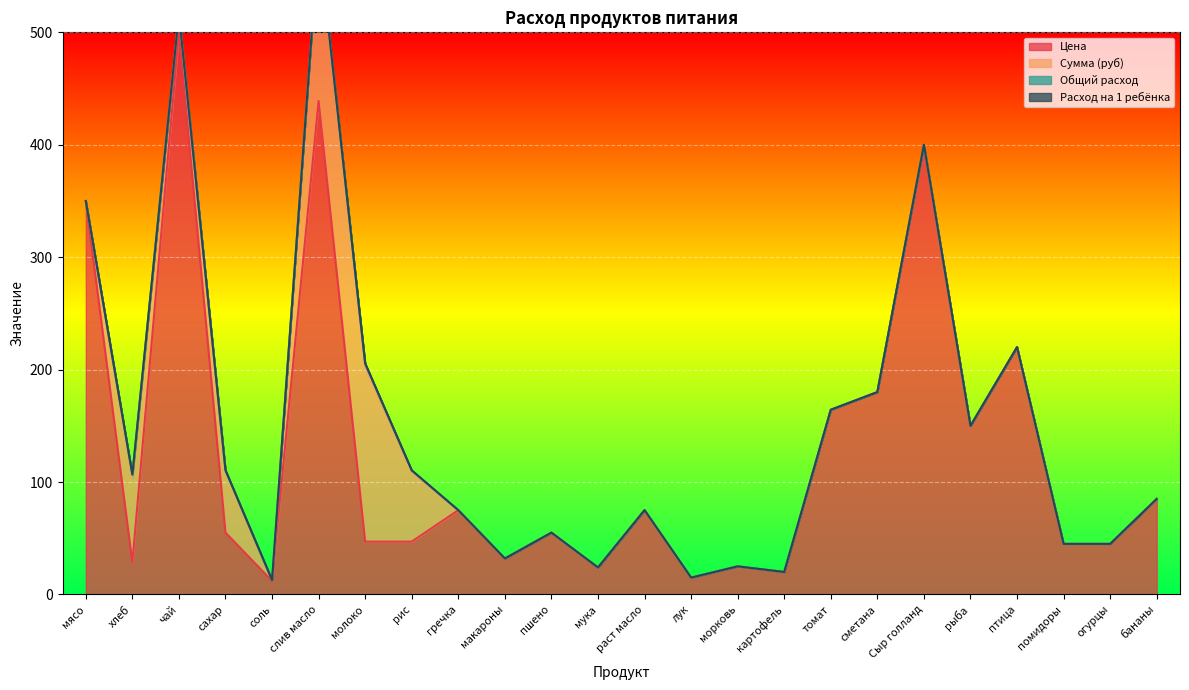

Reading left to right, extract all data points from this chart.

Цена: мясо=350.0	хлеб=28.6	чай=500.0	сахар=55.0	соль=12.0	слив масло=438.9	молоко=47.0	рис=47.0	гречка=75.0	макароны=32.0	пшено=55.0	мука=24.0	раст масло=75.0	лук=15.0	морковь=25.0	картофель=20.0	томат=164.3	сметана=180.0	Сыр голланд=400.0	рыба=150.0	птица=220.0	помидоры=45.0	огурцы=45.0	бананы=85.0
Сумма (руб): мясо=0.0	хлеб=75.4	чай=16.5	сахар=54.5	соль=0.8	слив масло=144.8	молоко=155.1	рис=62.0	гречка=0.0	макароны=0.0	пшено=0.0	мука=0.0	раст масло=0.0	лук=0.0	морковь=0.0	картофель=0.0	томат=0.0	сметана=0.0	Сыр голланд=0.0	рыба=0.0	птица=0.0	помидоры=0.0	огурцы=0.0	бананы=0.0
Общий расход: мясо=0.0	хлеб=2.6	чай=0.0	сахар=1.0	соль=0.1	слив масло=0.3	молоко=3.3	рис=1.3	гречка=0.0	макароны=0.0	пшено=0.0	мука=0.0	раст масло=0.0	лук=0.0	морковь=0.0	картофель=0.0	томат=0.0	сметана=0.0	Сыр голланд=0.0	рыба=0.0	птица=0.0	помидоры=0.0	огурцы=0.0	бананы=0.0
Расход на 1 ребёнка: мясо=0.0	хлеб=0.1	чай=0.0	сахар=0.0	соль=0.0	слив масло=0.0	молоко=0.1	рис=0.0	гречка=0.0	макароны=0.0	пшено=0.0	мука=0.0	раст масло=0.0	лук=0.0	морковь=0.0	картофель=0.0	томат=0.0	сметана=0.0	Сыр голланд=0.0	рыба=0.0	птица=0.0	помидоры=0.0	огурцы=0.0	бананы=0.0